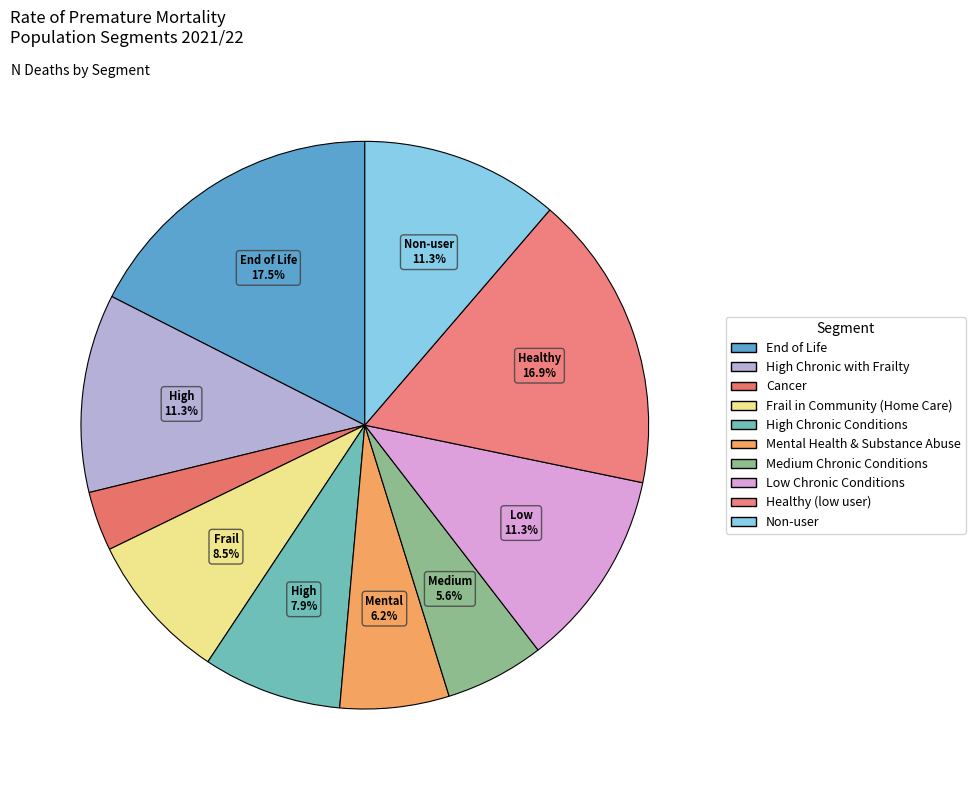

Do Low Chronic Conditions and Healthy (low user) together represent more than half of the pie?

No